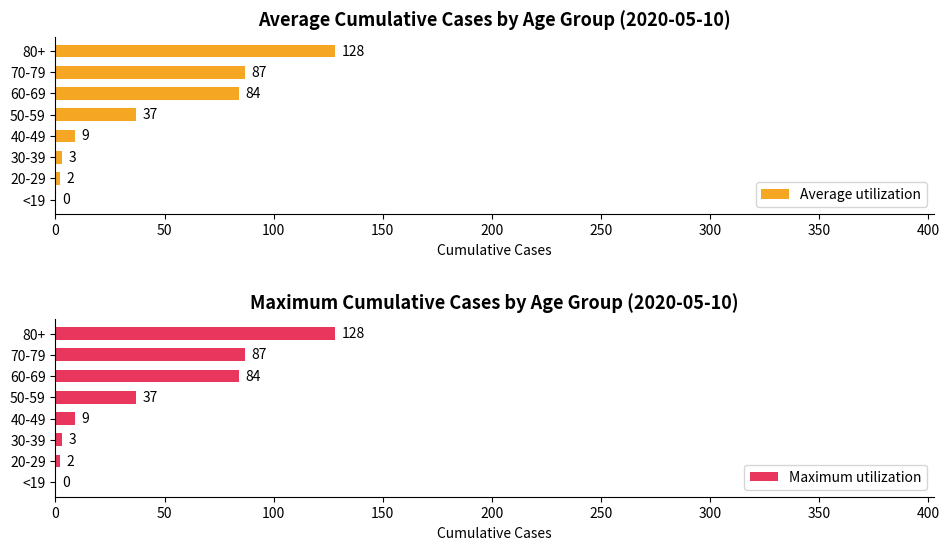

What is the difference between the Maximum utilization values at 30-39 and 80+?

125